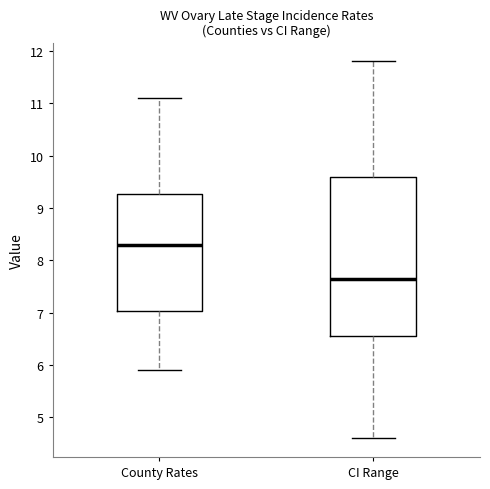

Comparing the boxes themselves (not the whiskers), which one is the tallest?

CI Range